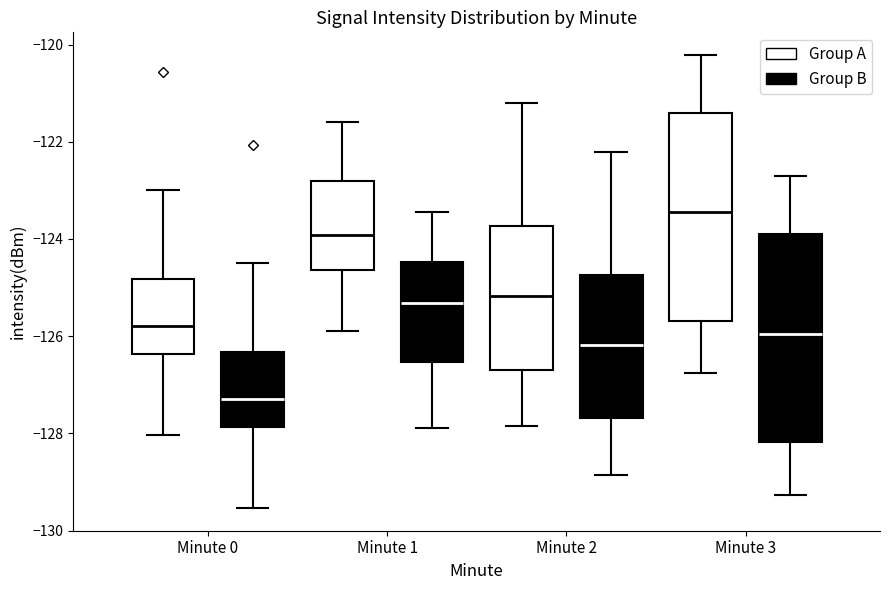

Where is the lower edge of the box for Minute 0 (Group B) on the y-axis? The values are not printed on the chart, so give them approximately, as read against the axis.

-127.8